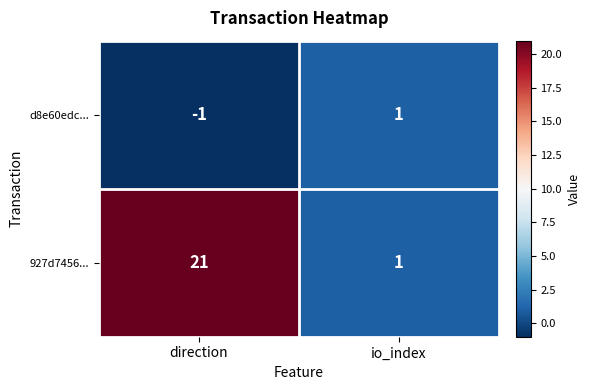

Which series has the largest total across all categories?

927d7456...